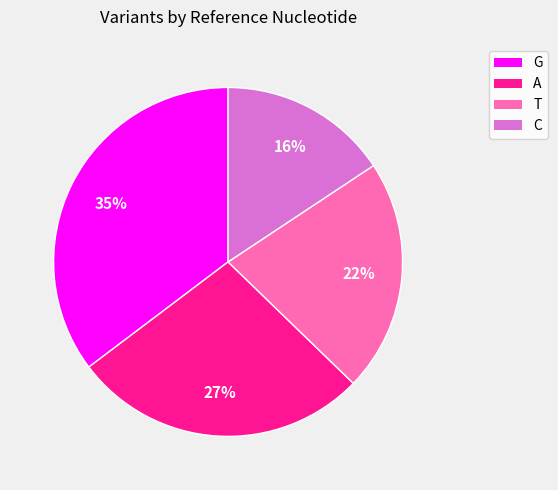

What is the ratio of the value at G to the value at A?

1.3